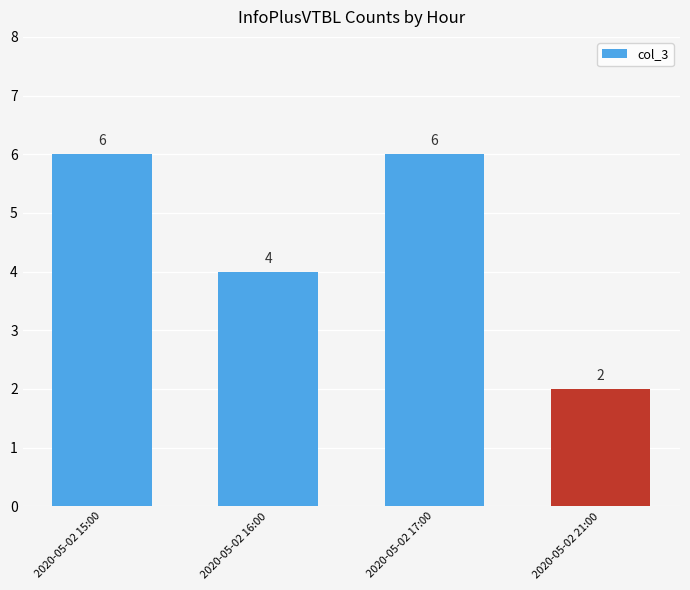

What is the ratio of the value at 2020-05-02 17:00 to the value at 2020-05-02 15:00?

1.0